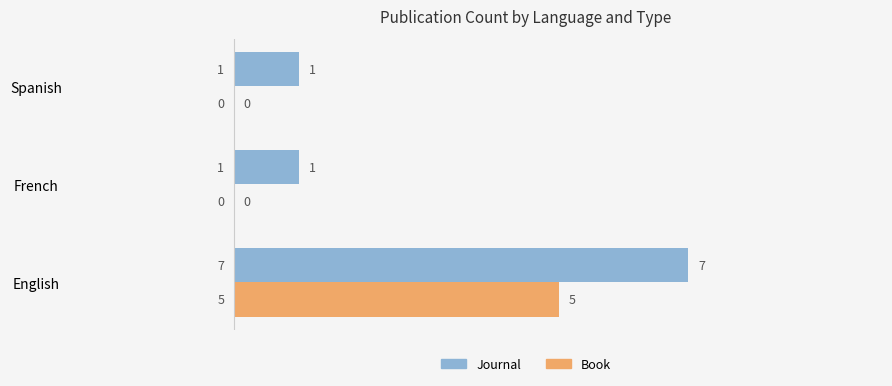

Which series has the largest total across all categories?

Journal